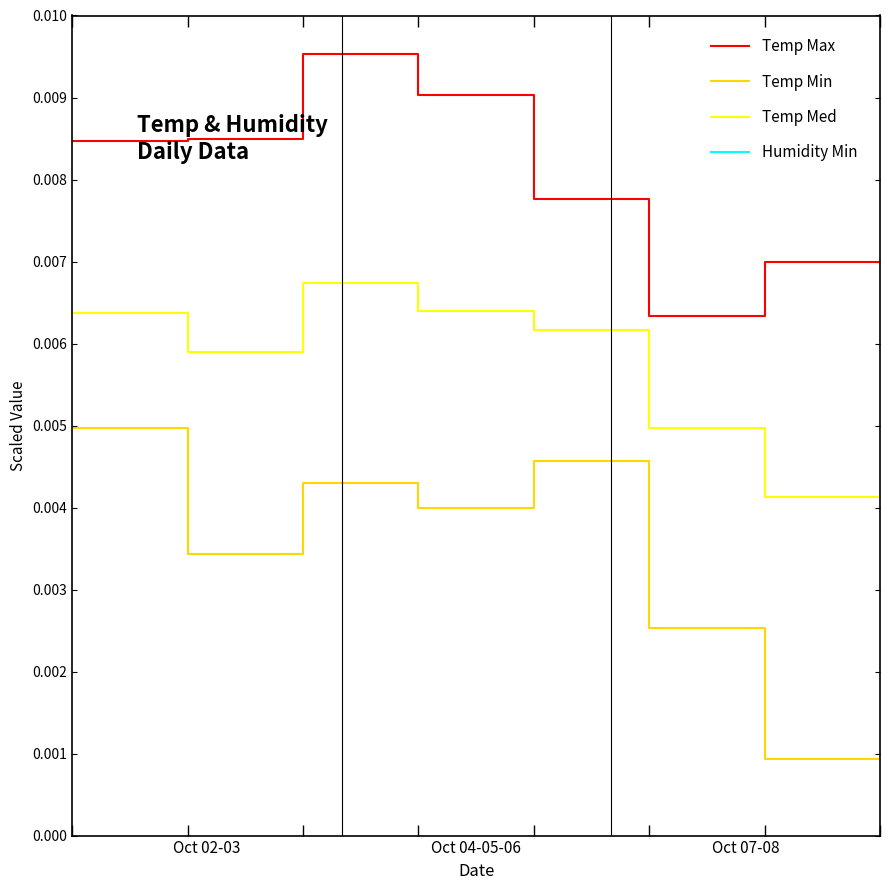

What are all the series names shown in the legend?

Temp Max, Temp Min, Temp Med, Humidity Min